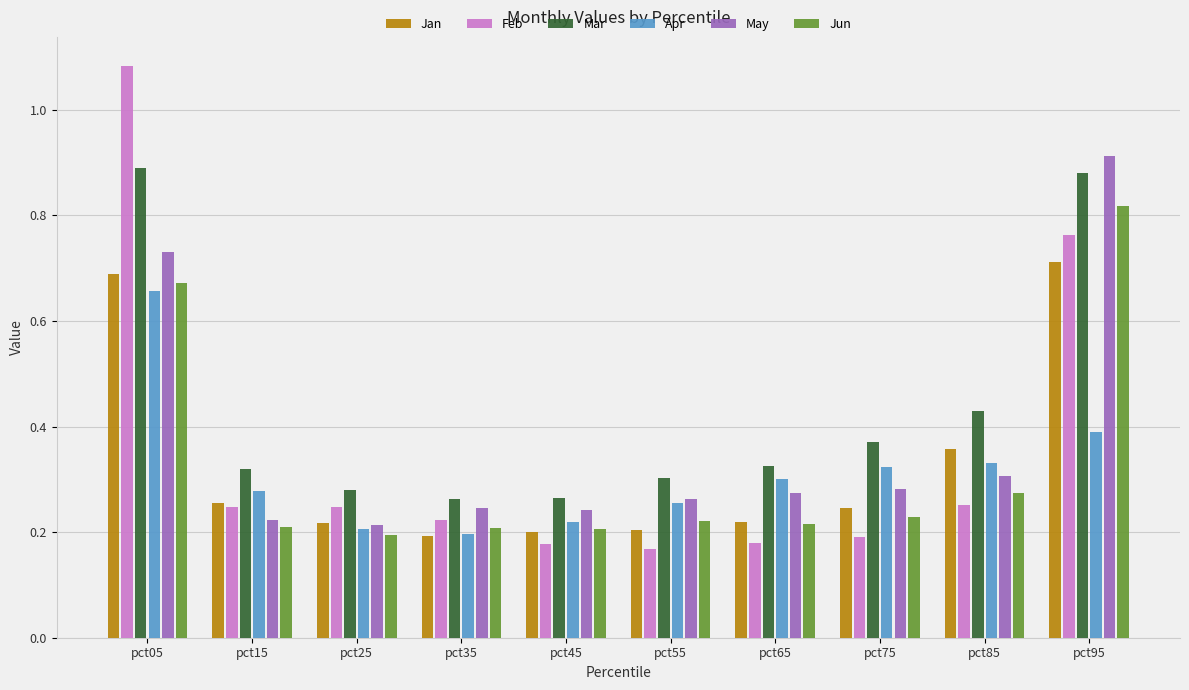

At which label does Feb reach its peak?

pct05